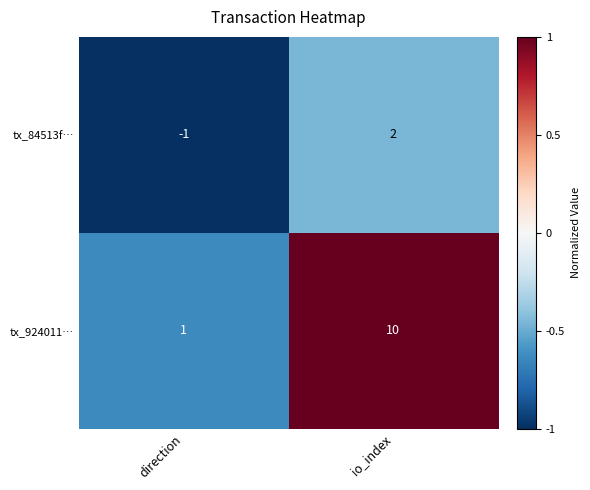

Is the value of tx_84513f… at direction greater than the value of tx_924011… at direction?

No